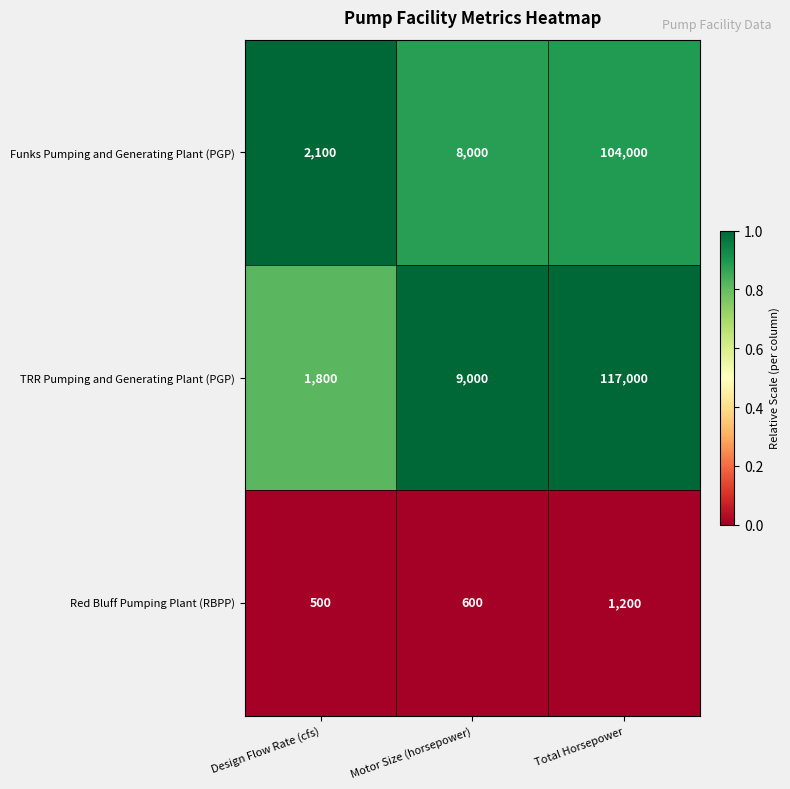

The value of Red Bluff Pumping Plant (RBPP) at Motor Size (horsepower) is 600. True or false?

True